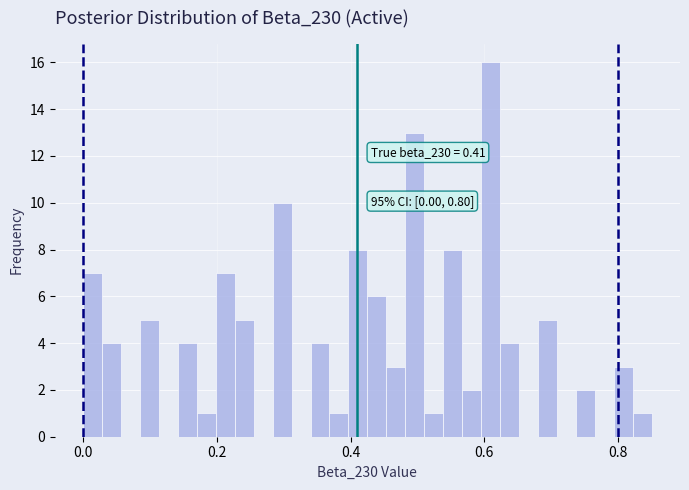

Around what value on the x-axis is the tallest bar? Give the approximate position of its centre, as read against the axis.

0.60